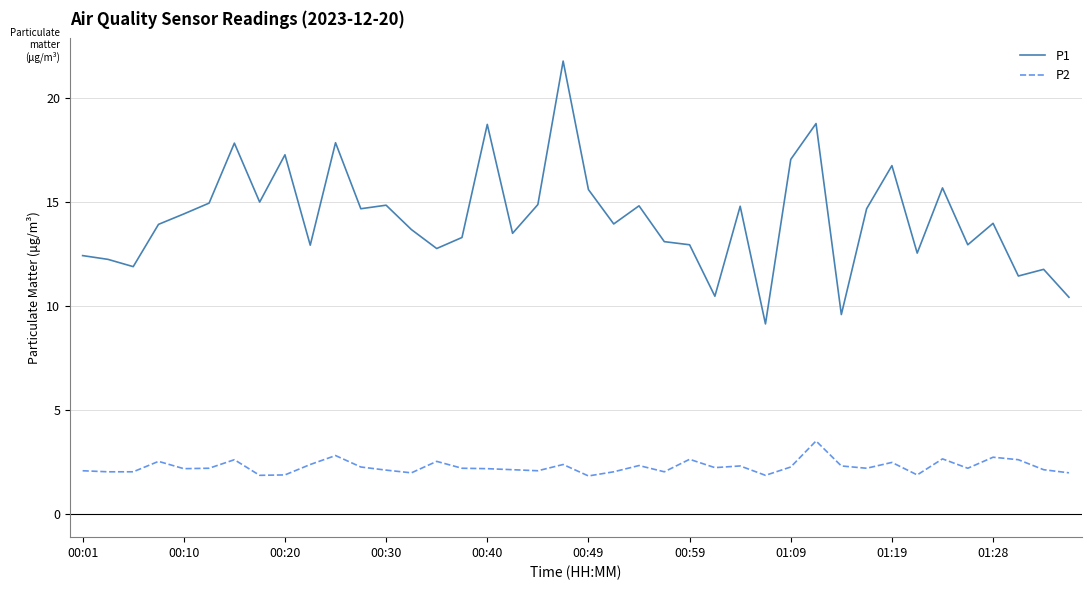

How many lines are shown in the chart?

2